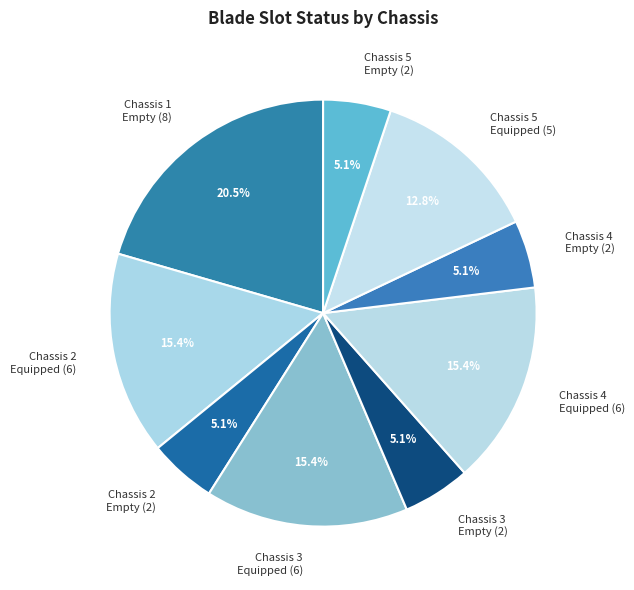

Which category has the biggest portion of the pie?

Chassis 1 Empty (8)